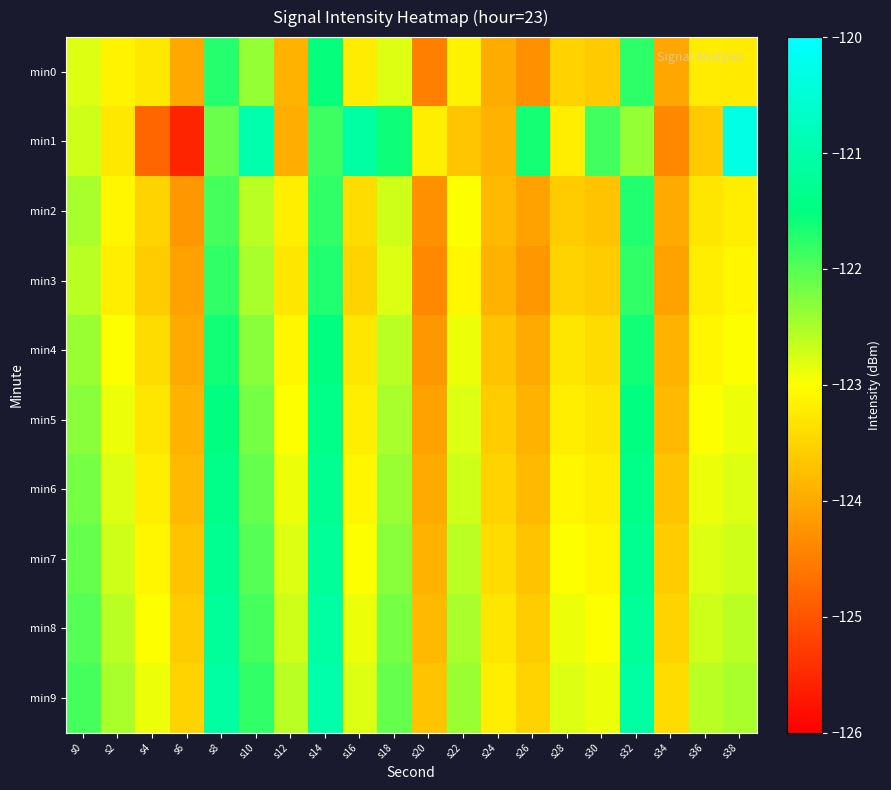

At which category is the sum across all series the highest?

s14